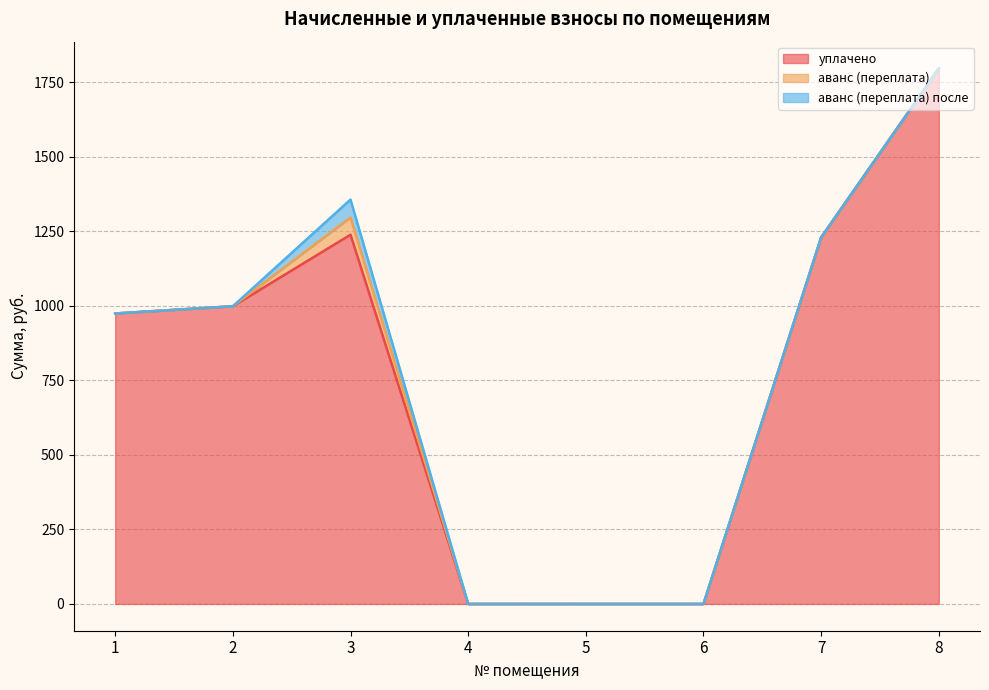

At which category is the sum across all series the highest?

8